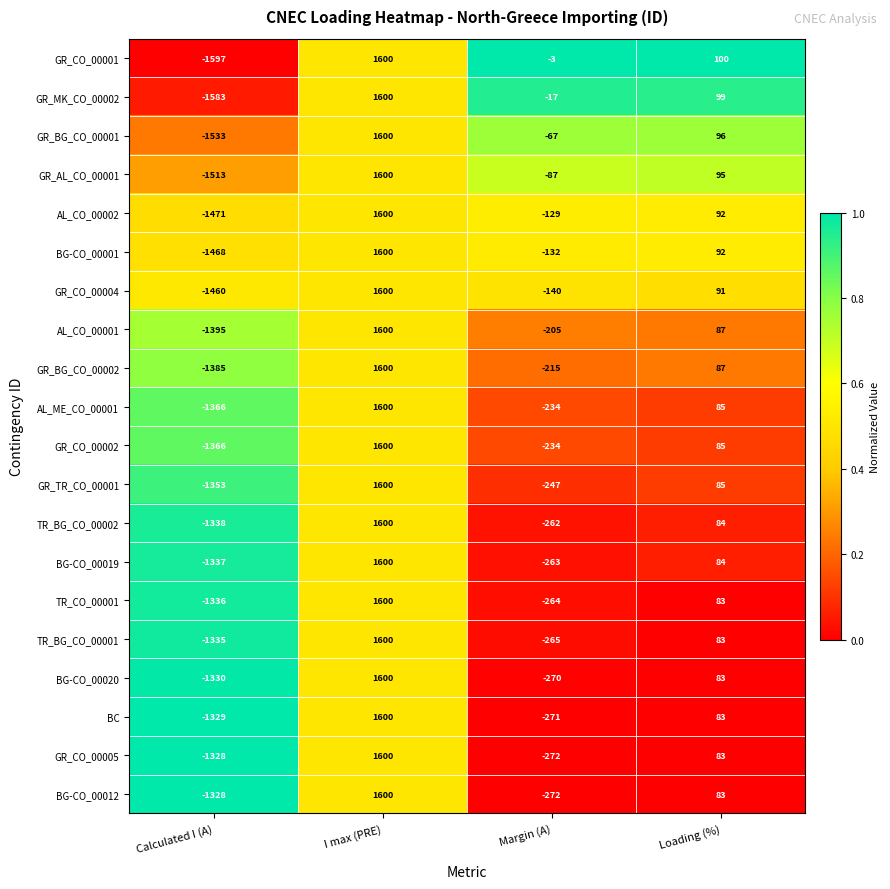

True or false: BG-CO_00020 has a value of -1330 at Calculated I (A).

True